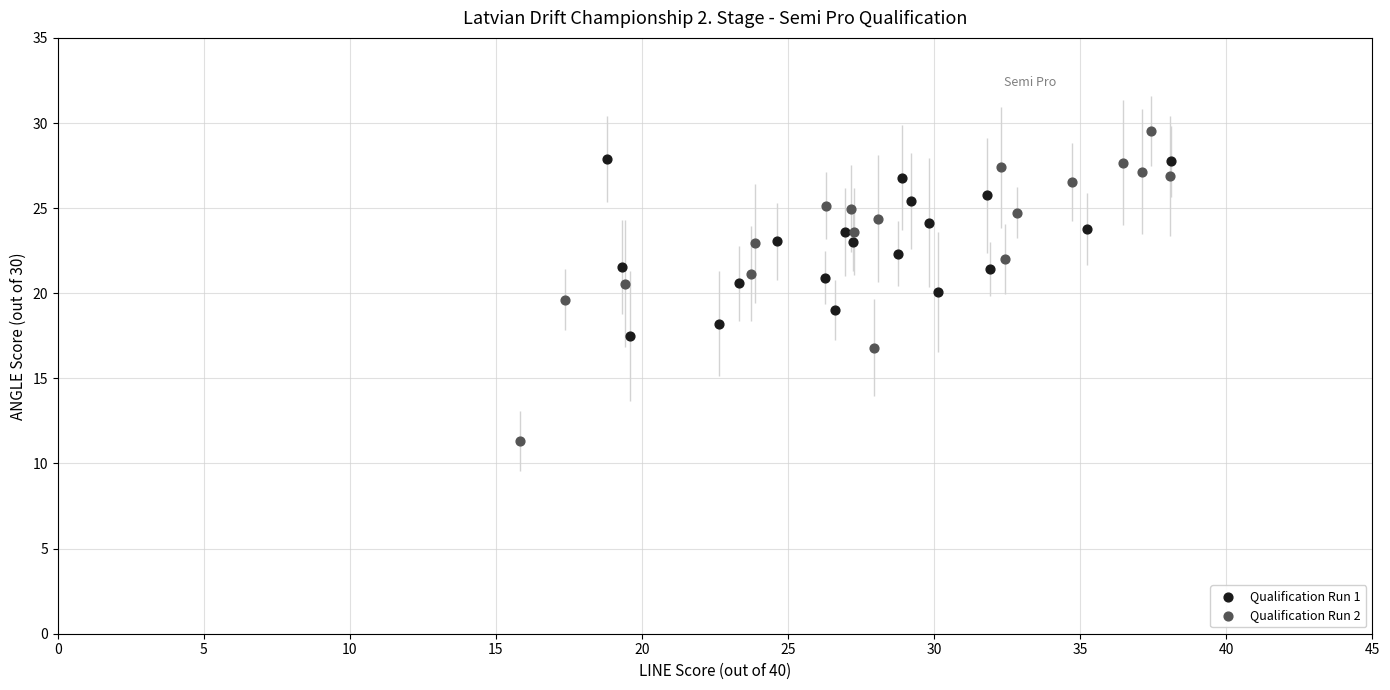

Which series contains the lowest Y value?

Qualification Run 2